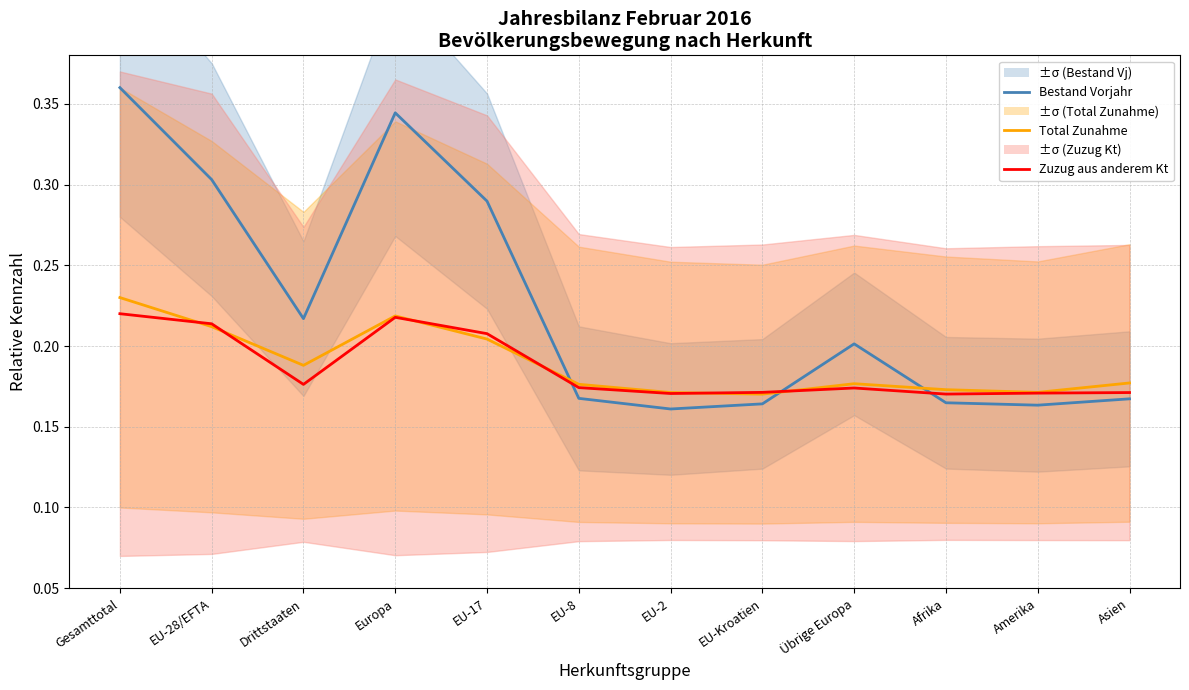

List the labels in order of Total Zunahme value, largest first.

Gesamttotal, Europa, EU-28/EFTA, EU-17, Drittstaaten, Asien, Übrige Europa, EU-8, Afrika, Amerika, EU-2, EU-Kroatien